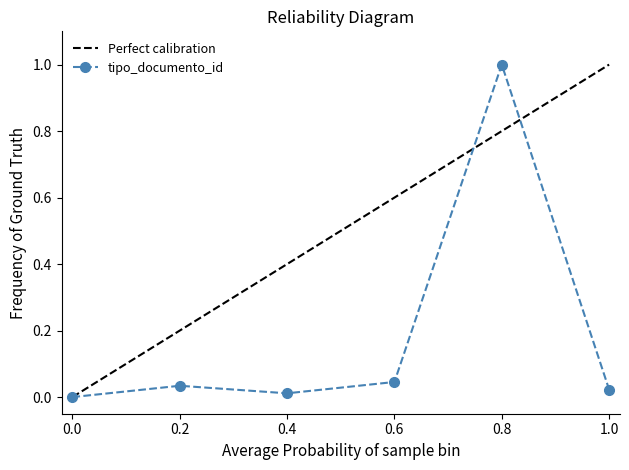

True or false: tipo_documento_id has more than 2 points higher than both neighbors.

False